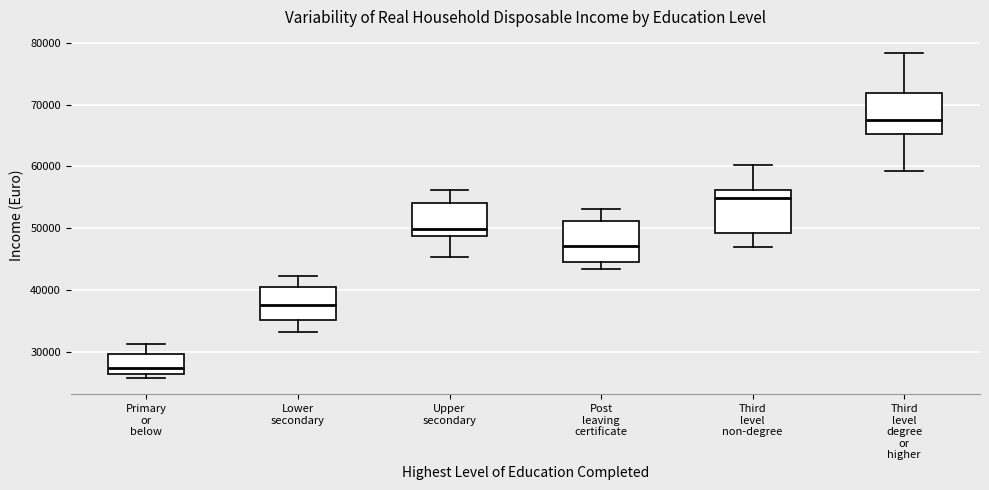

Which box has the highest median line?

Third level degree or higher